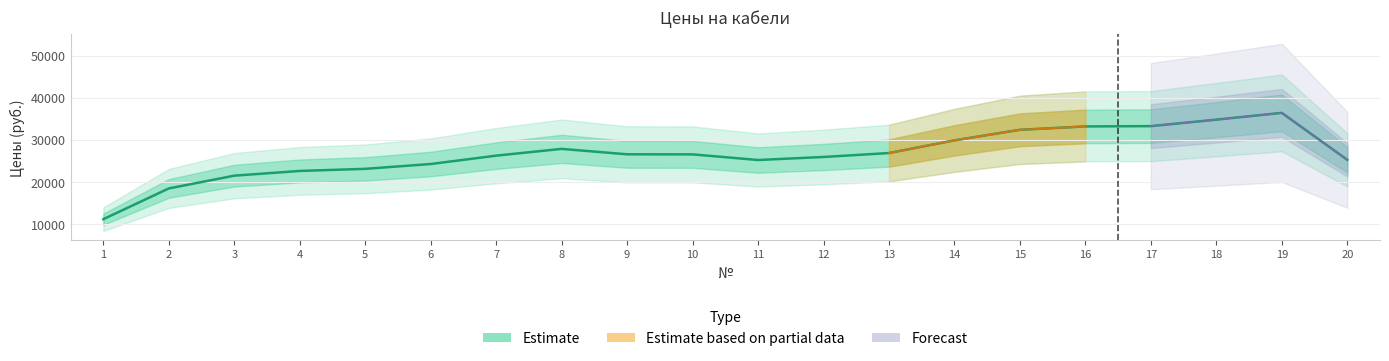

List the labels in order of value, smallest first.

1, 2, 3, 4, 5, 6, 11, 20, 12, 7, 10, 9, 13, 8, 14, 15, 16, 17, 18, 19